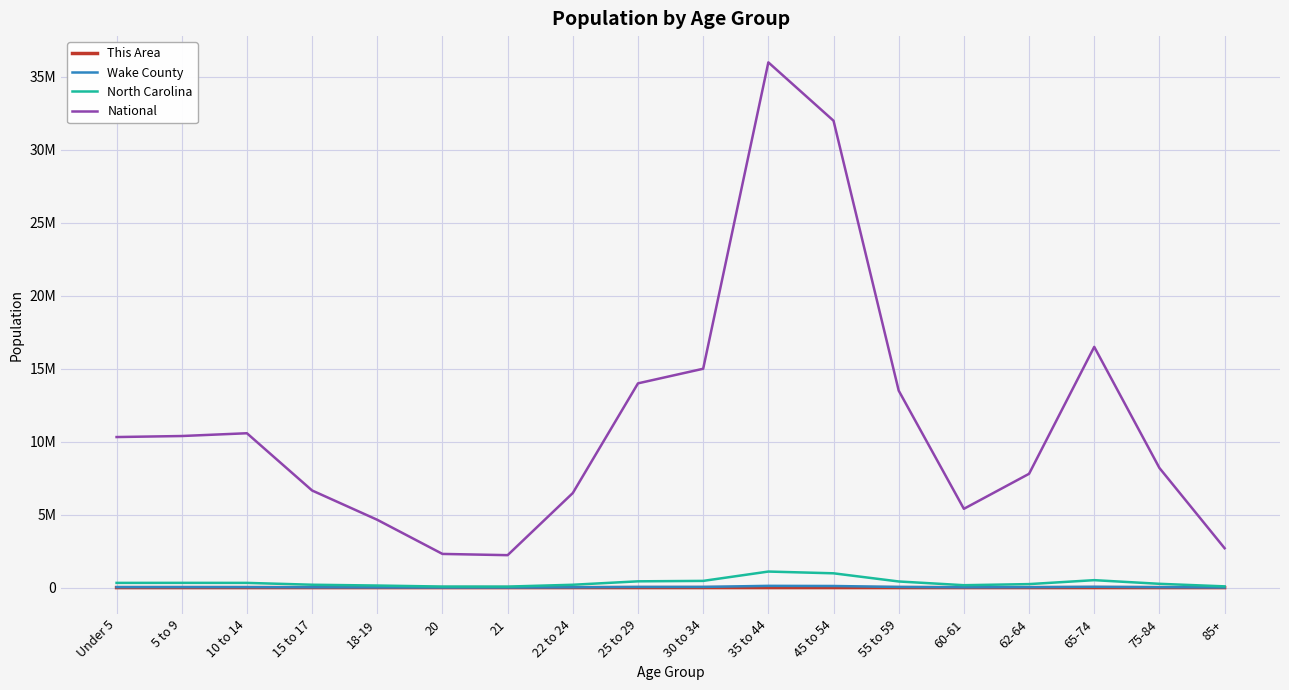

Reading left to right, transcribe all the data shown in this chart.

This Area: 346	312	220	135	106	50	70	208	400	380	750	680	300	120	180	350	200	80
Wake County: 33312	34517	32654	18939	12832	6483	6284	18782	45000	48000	120000	110000	45000	18000	26000	55000	28000	9000
North Carolina: 322871	324900	322795	196737	141534	71885	69841	194922	430000	460000	1100000	980000	420000	165000	240000	510000	260000	85000
National: 10319427	10389638	10579862	6656209	4647457	2308319	2223198	6482659	14000000	15000000	36000000	32000000	13500000	5400000	7800000	16500000	8200000	2700000